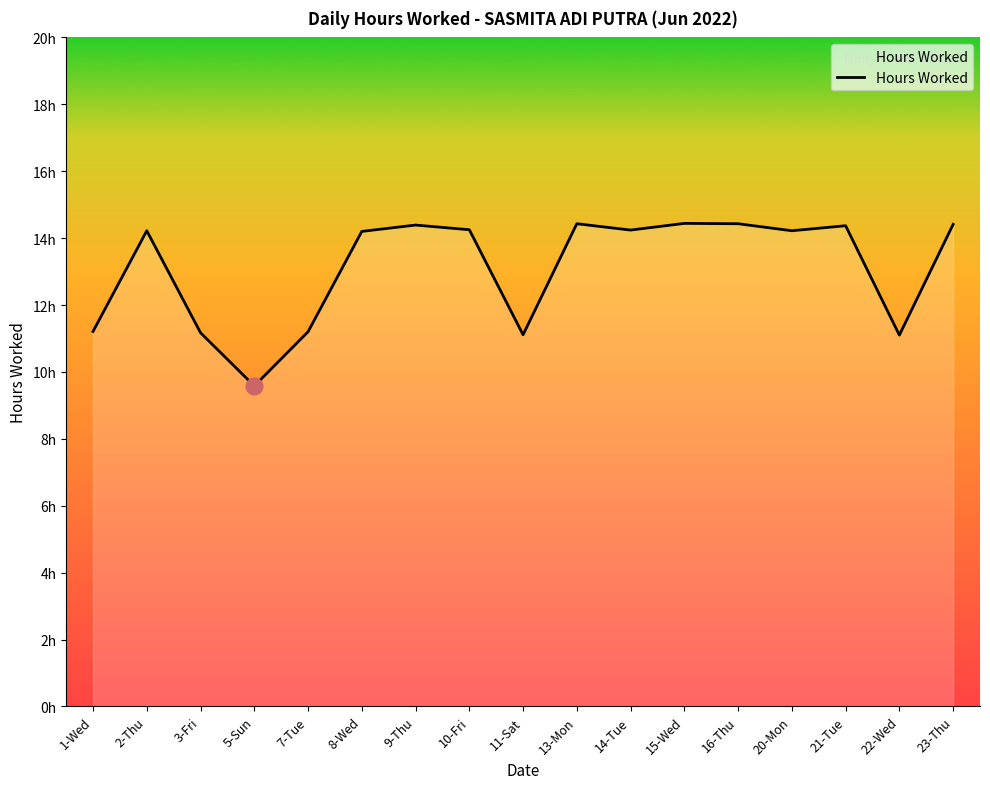

Is this an area chart (filled region under the line)?

Yes